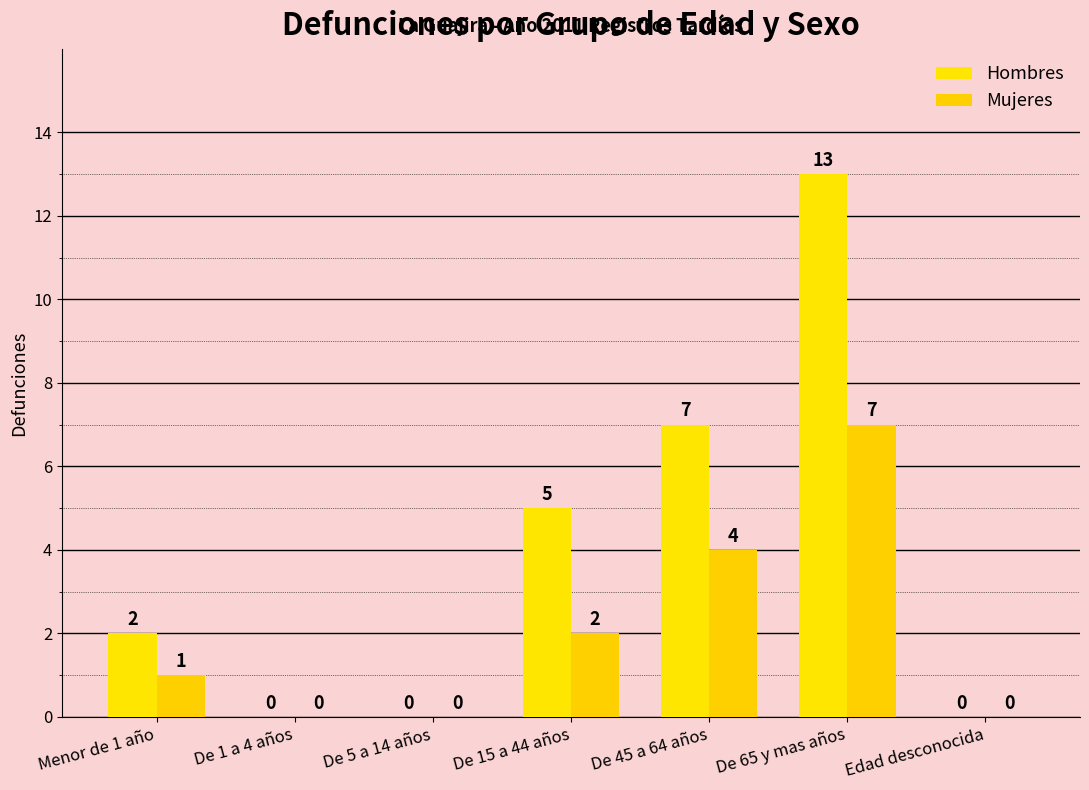

How many positive values does the Hombres series have?

4